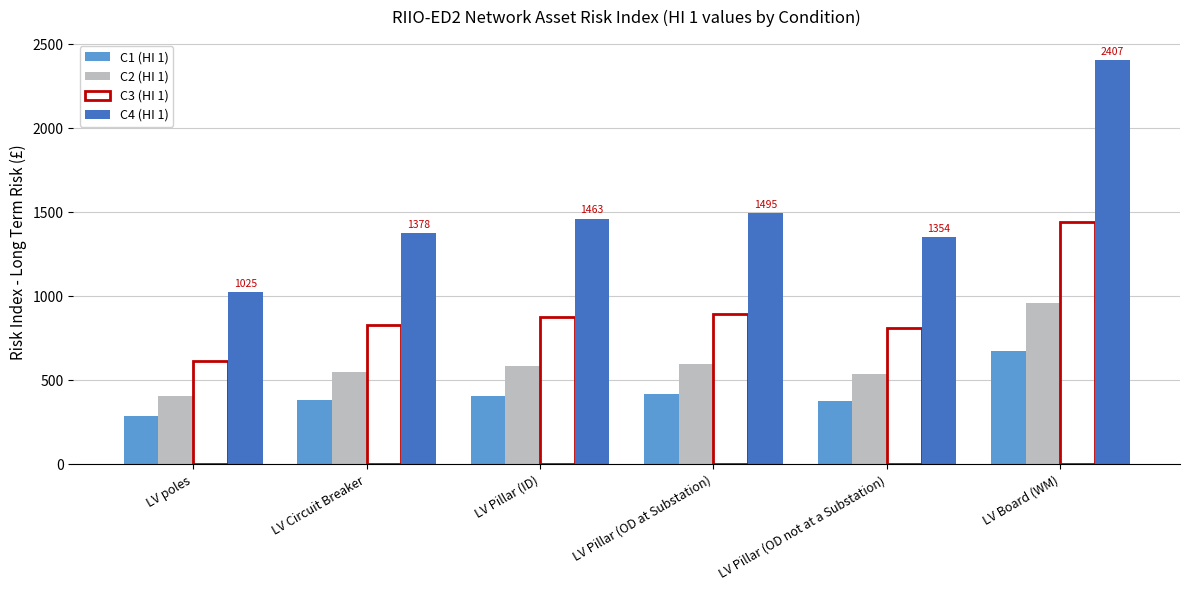

What is the average value of the C3 (HI 1) series?

912